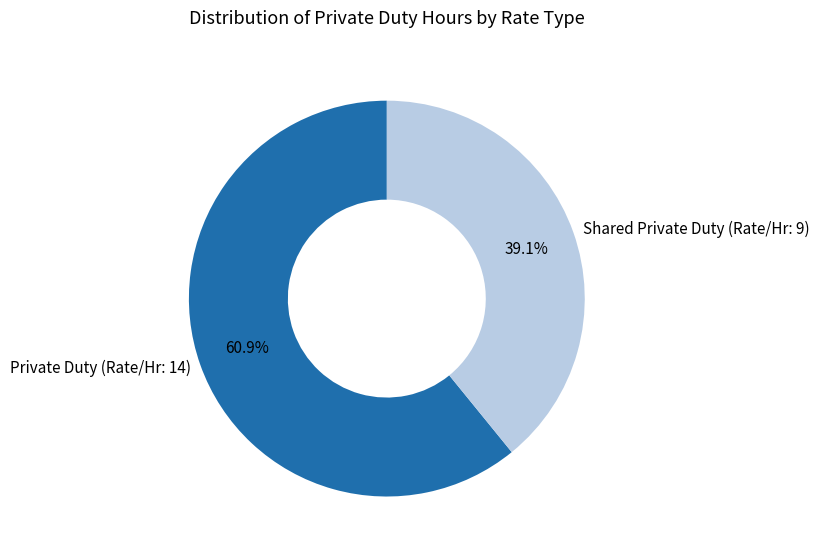

Approximately how many times larger is the value at Shared Private Duty (Rate/Hr: 9) compared to Private Duty (Rate/Hr: 14)?

0.6